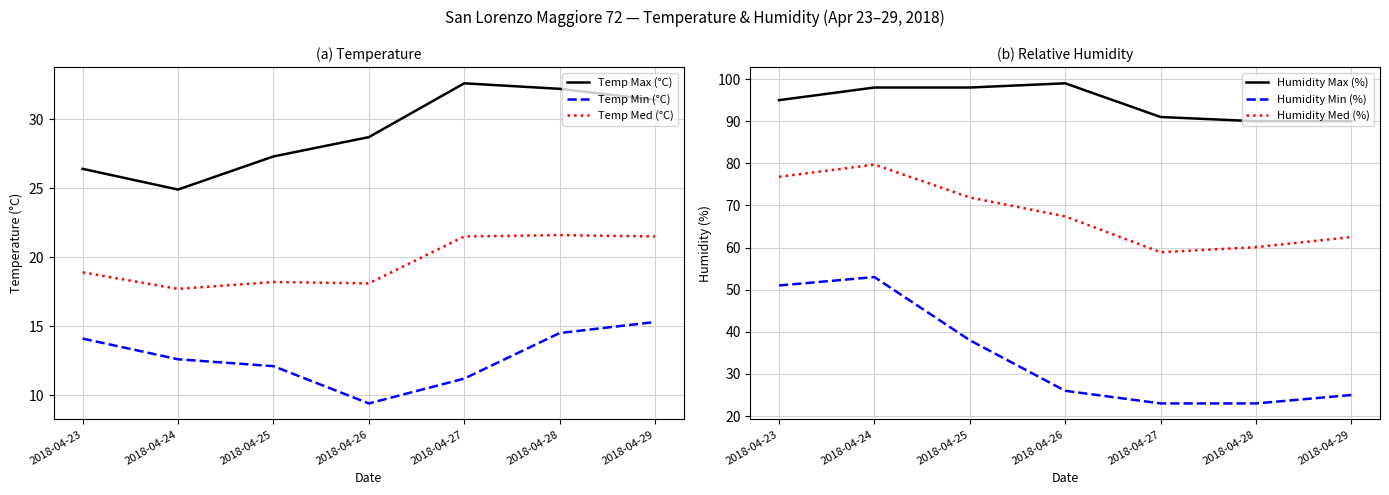

True or false: Humidity Max (%) has a value of 99.0 at 2018-04-26.

True